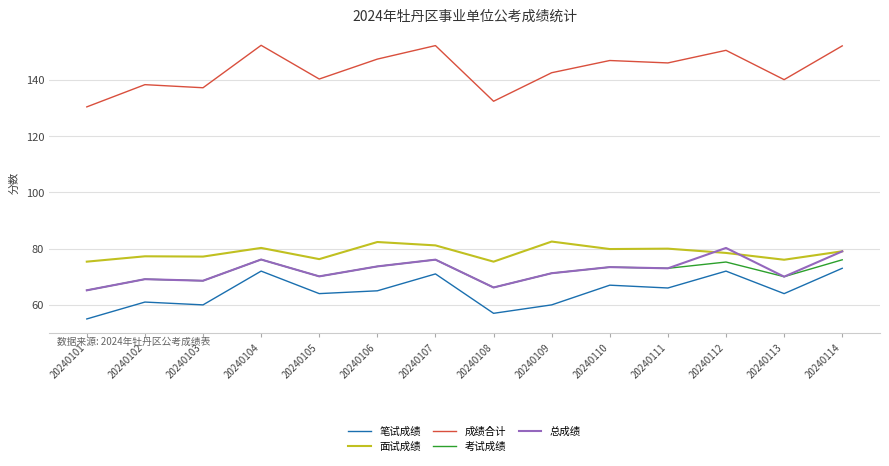

What is the lowest value of the 成绩合计 series?

130.4